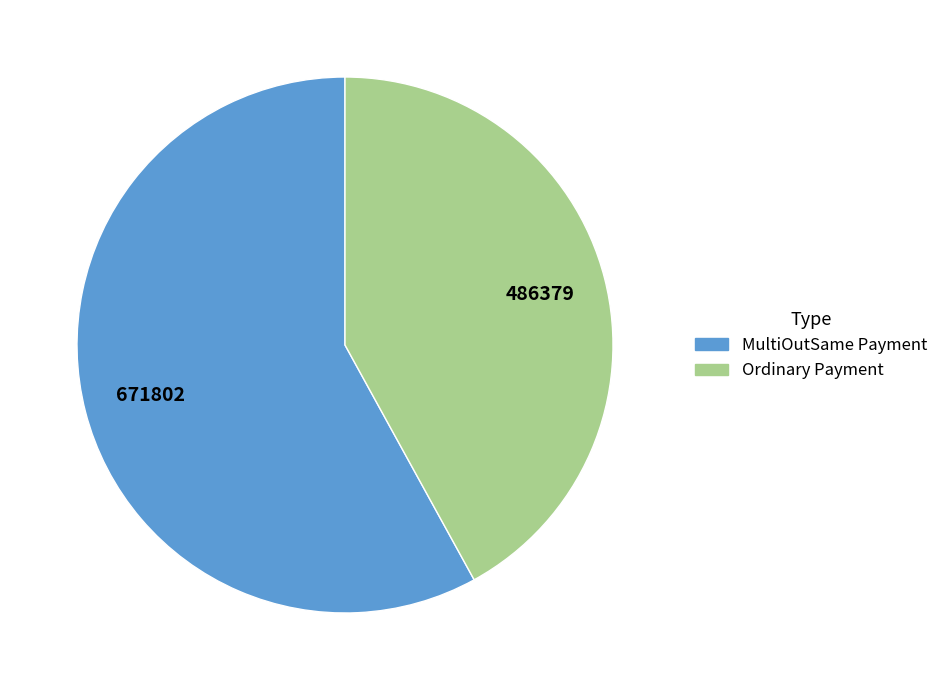

How many slices are in this pie chart?

2